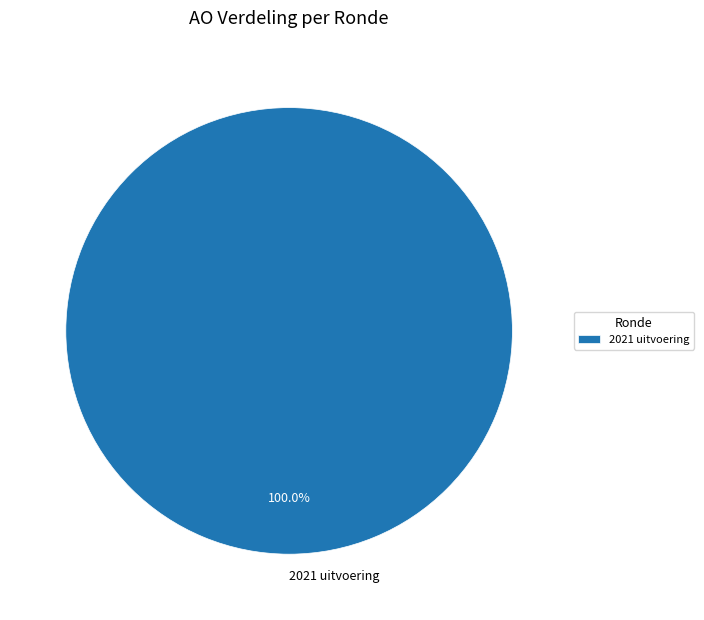

Does 2021 uitvoering account for over 50% of the chart?

Yes